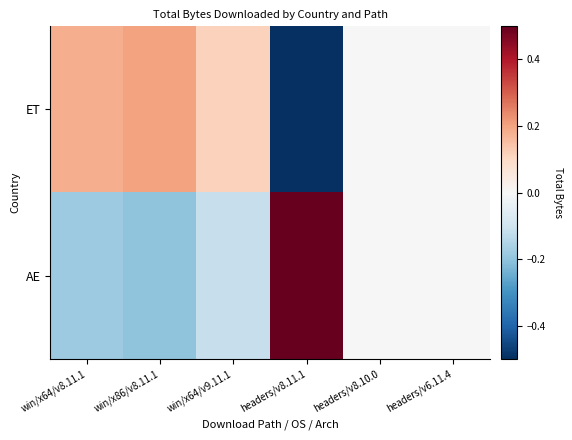

Which series has the largest total across all categories?

AE